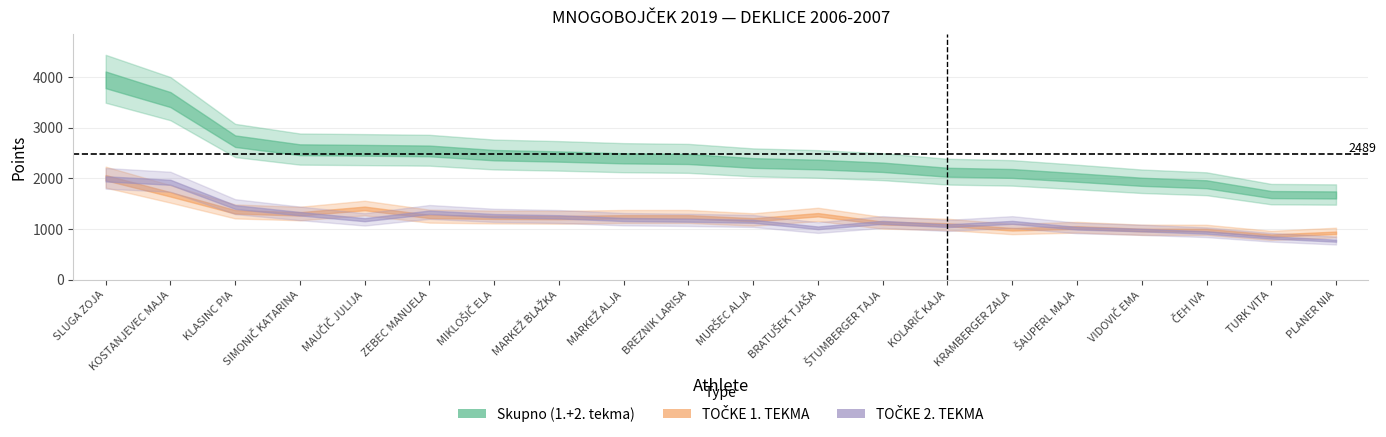

At which category is the sum across all series the highest?

SLUGA ZOJA